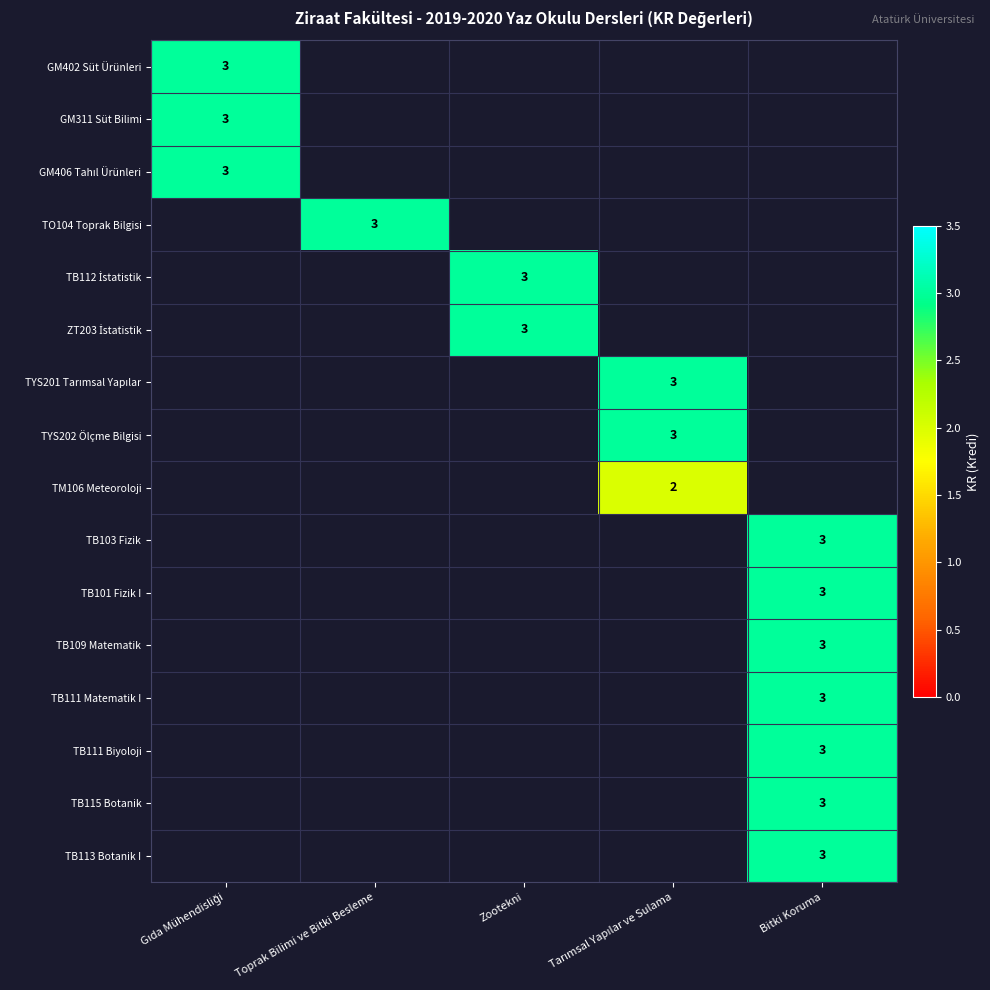

How many positive values does the TB101 Fizik I series have?

1